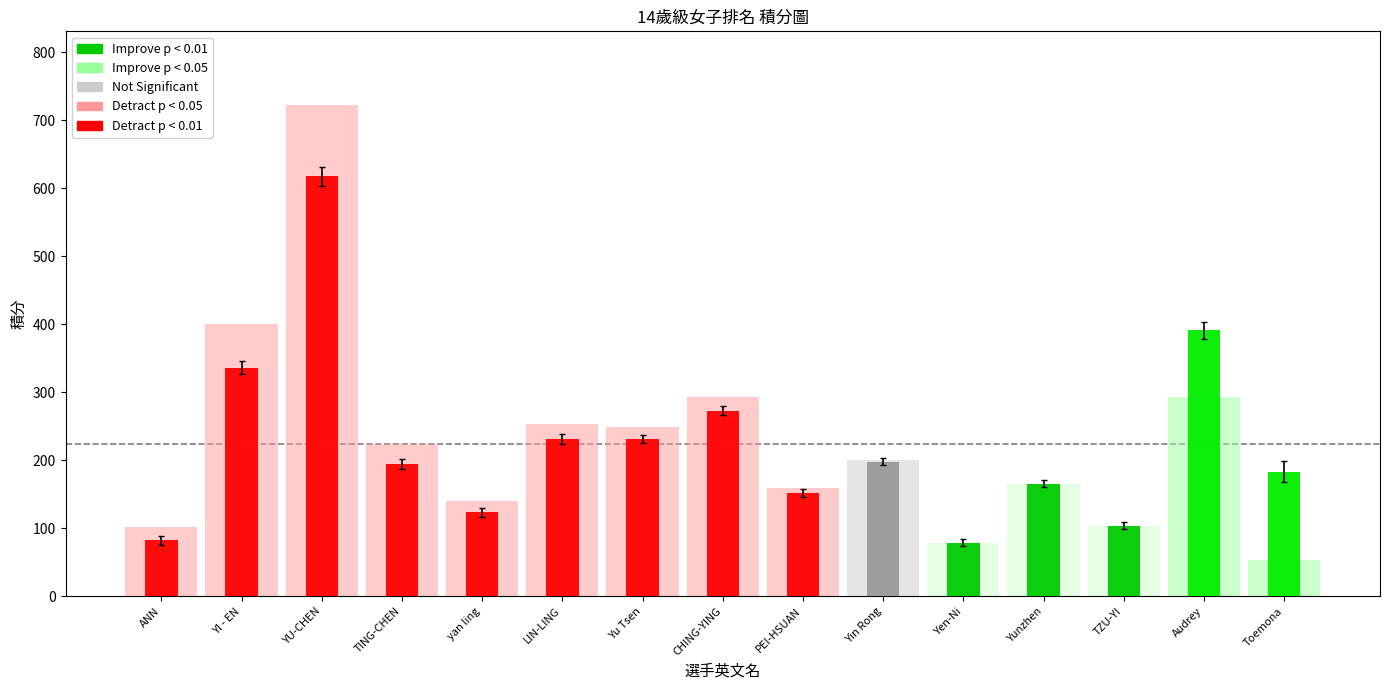

At which label is 國內積分(全) closest to 387?

YI - EN